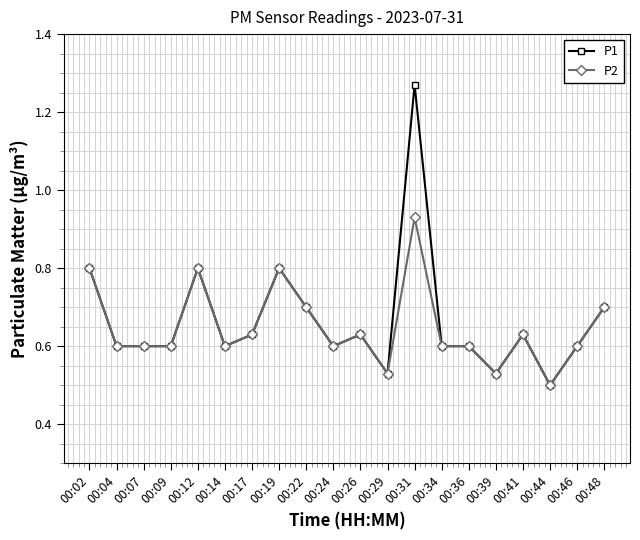

List the series in order of their peak value, highest first.

P1, P2